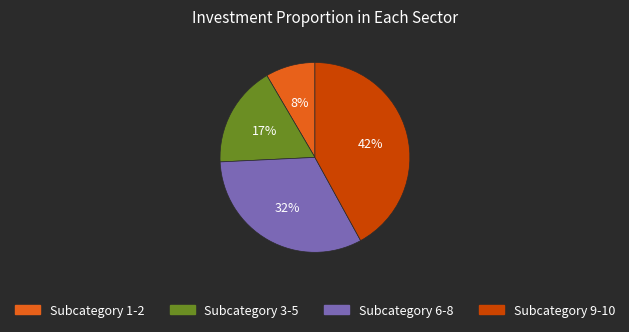

Is there any slice that represents more than half of the pie?

No